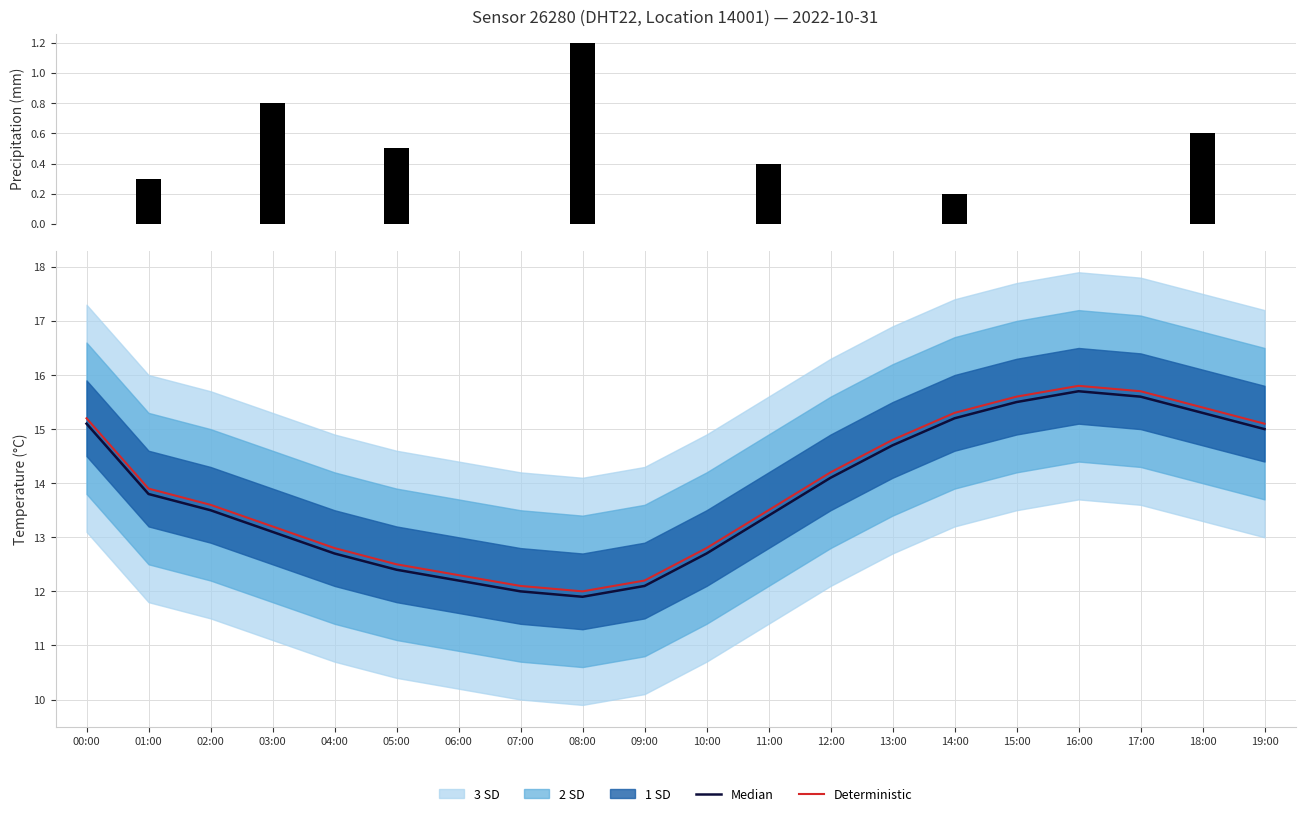

Is the value of Precipitation at 17:00 greater than the value of Deterministic at 16:00?

No